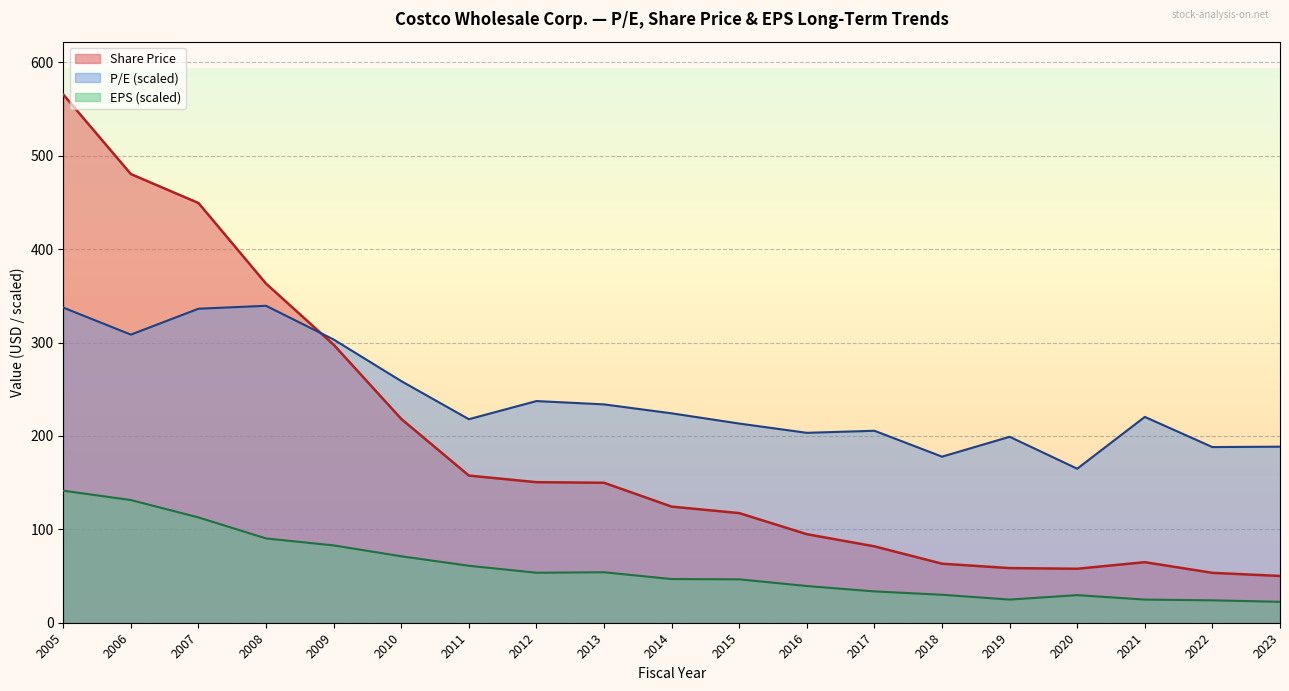

Where does the EPS series first go above 46?

2005